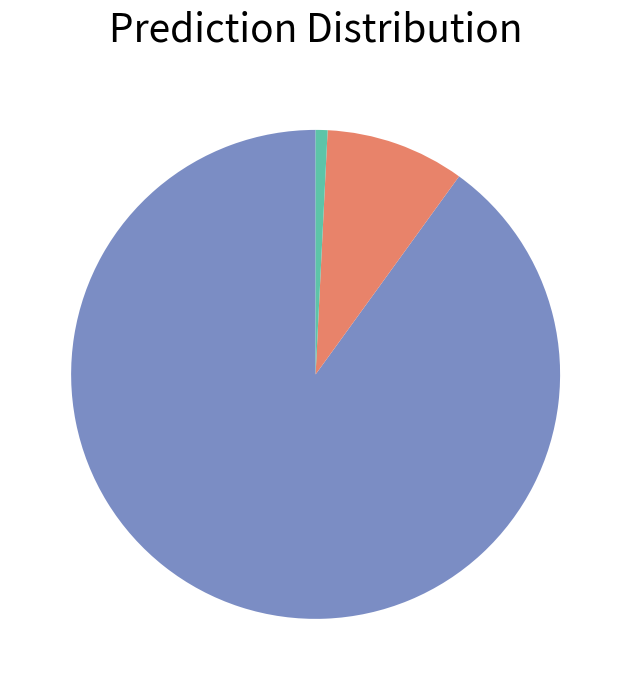

Is there any slice that represents more than half of the pie?

Yes